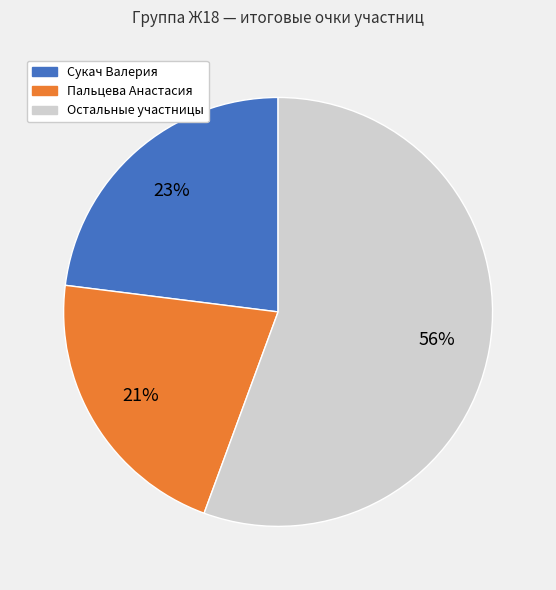

To the nearest percent, what is the average slice percentage?

33%